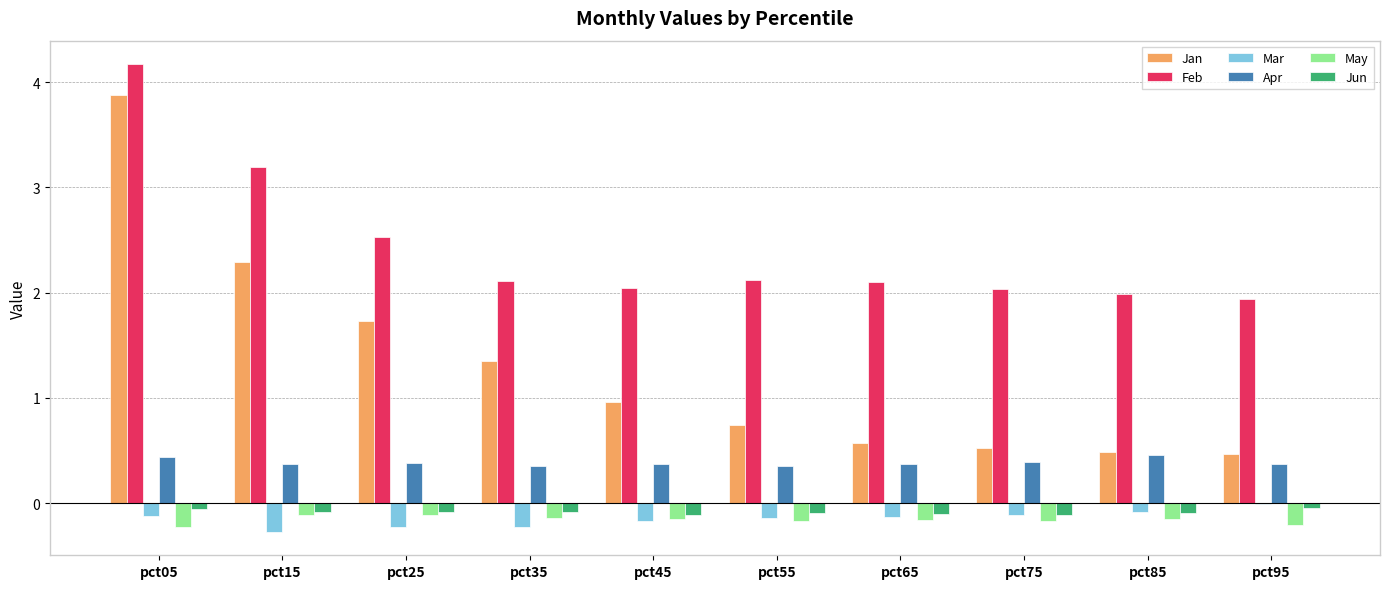

True or false: Jun has a value of -0.1 at pct75.

True